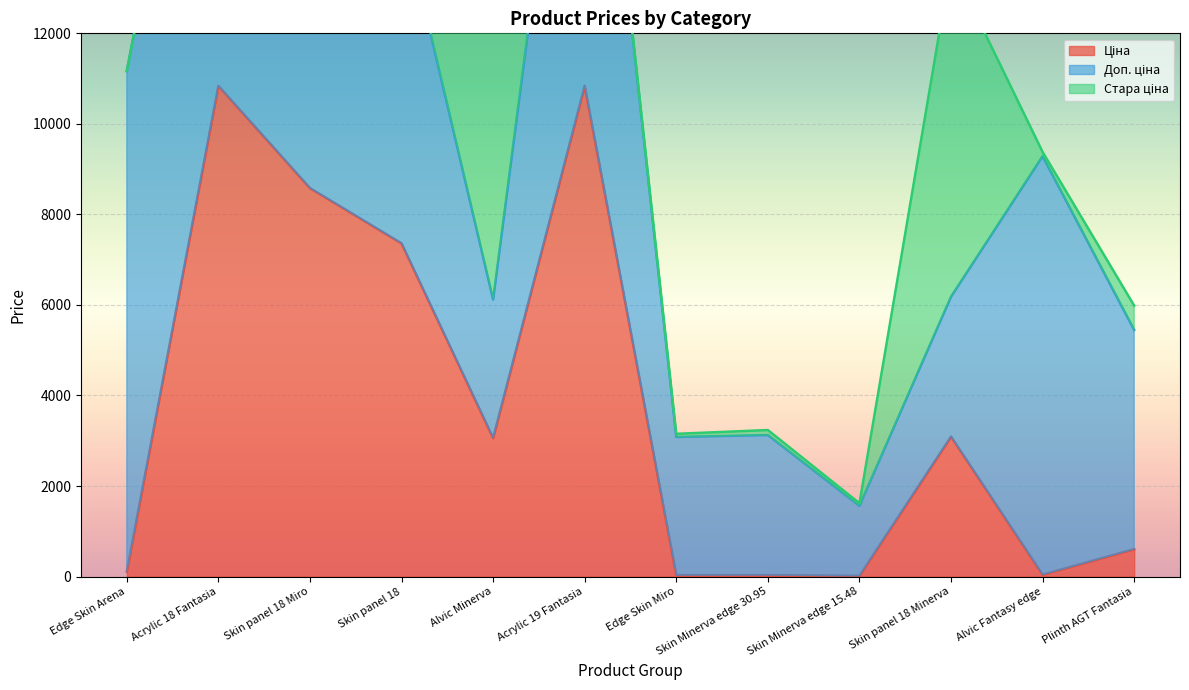

Which series has the widest spread of values?

Ціна